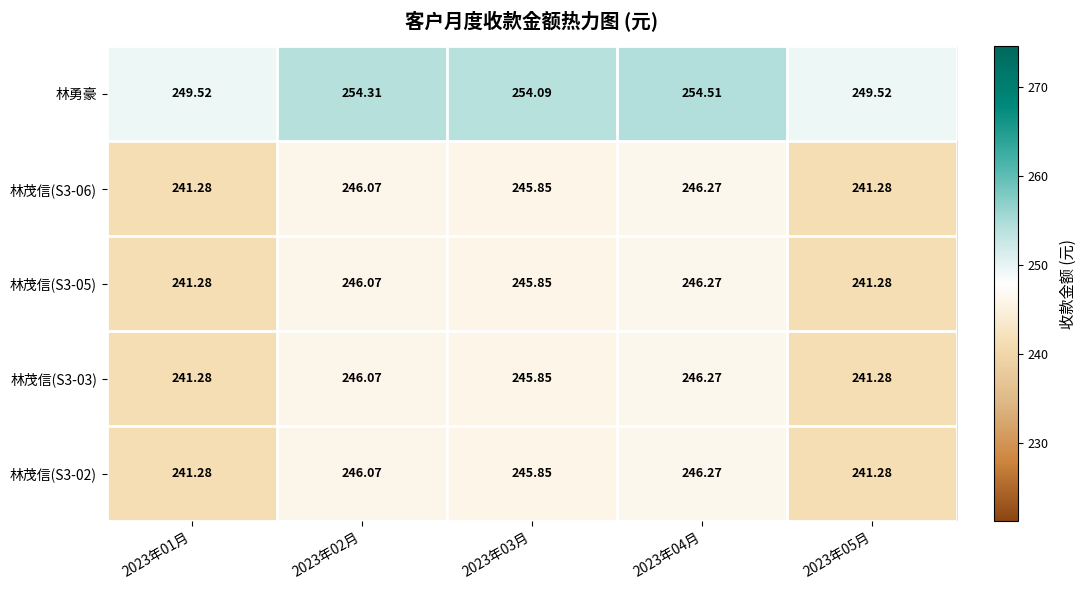

Which series has the largest total across all categories?

林勇豪